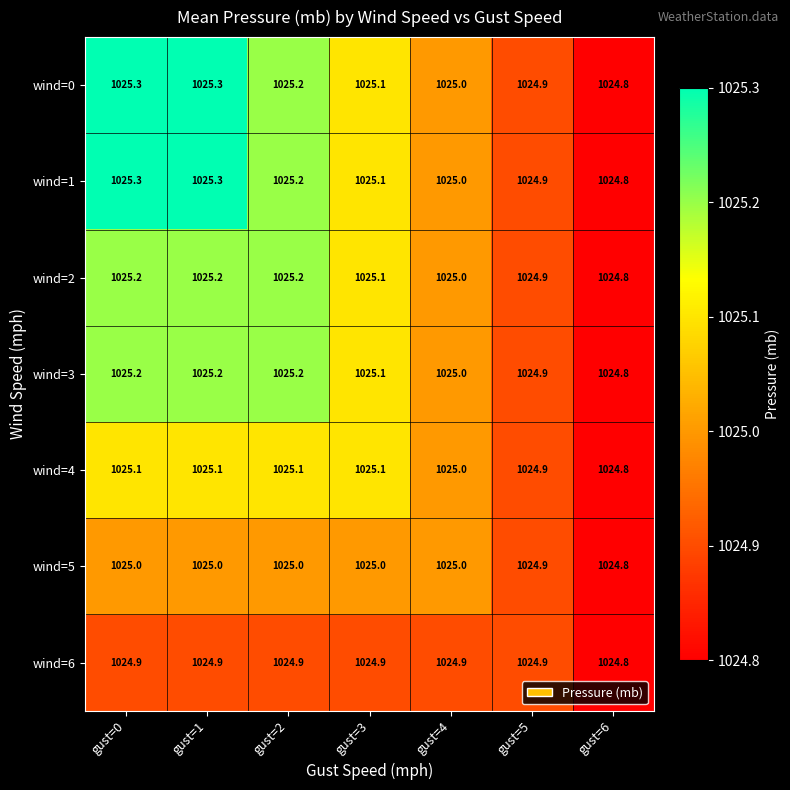

How many wind=4 values are between 1024 and 1025?

3